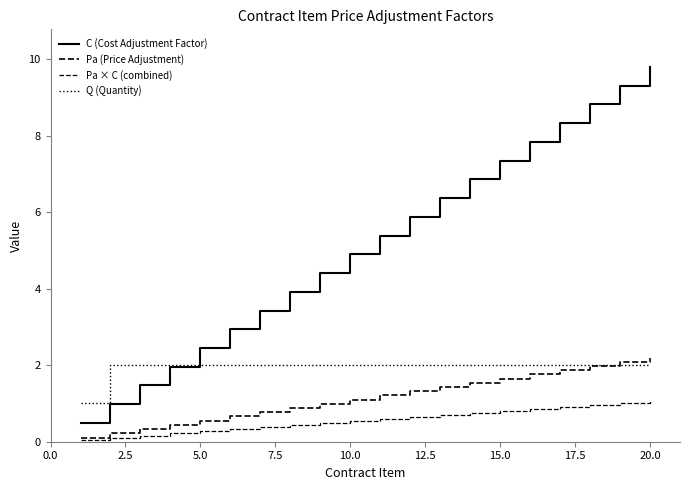

What is the sum of all Q (Quantity) values?

39.0